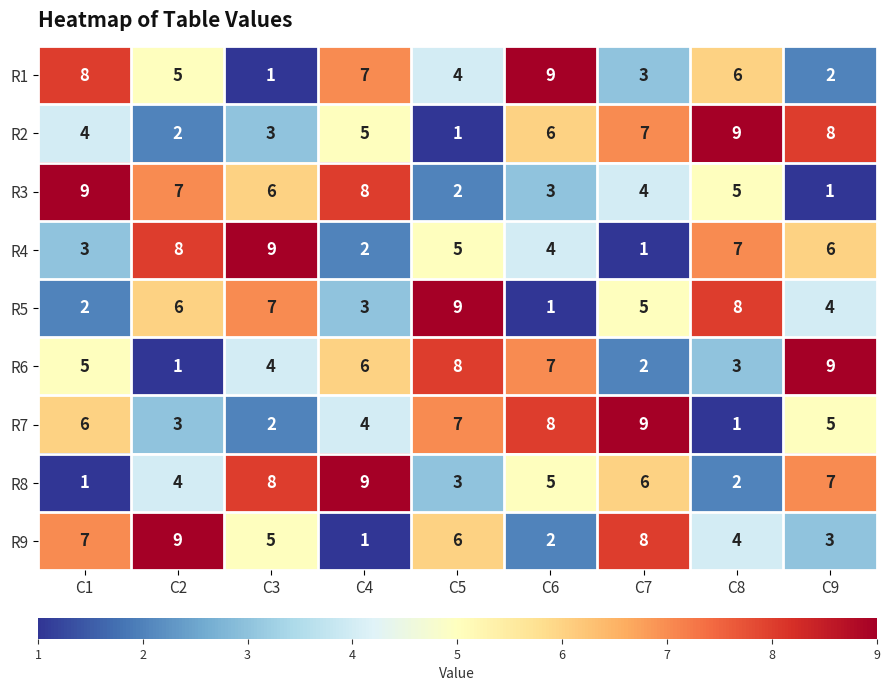

At how many categories does at least one series exceed 1?

9